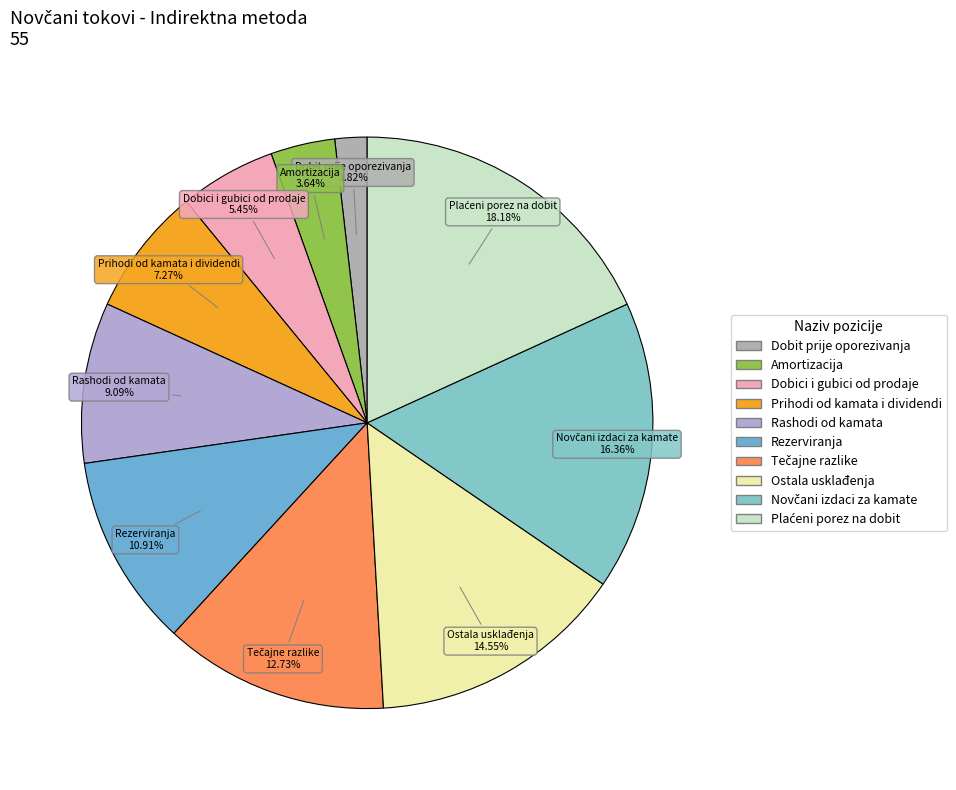

How many slices are in this pie chart?

10